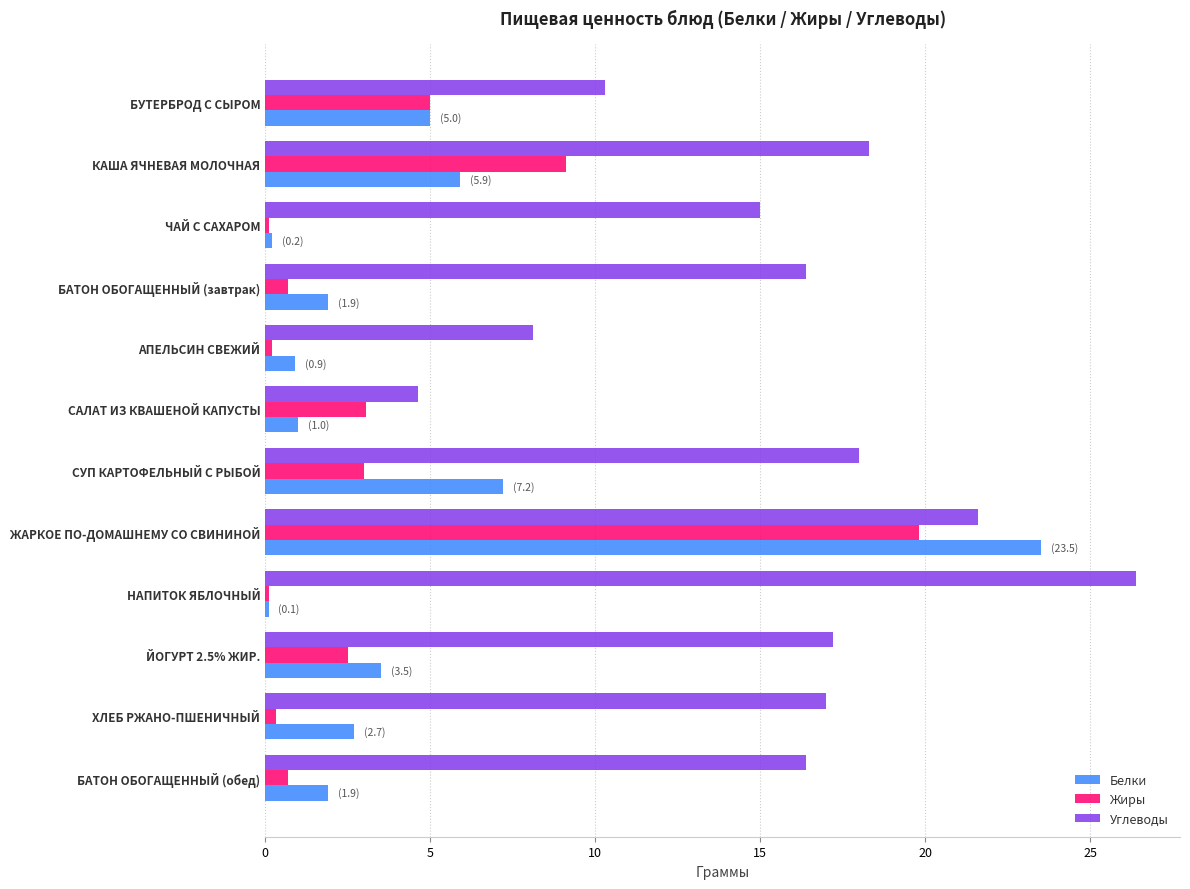

Between ЧАЙ С САХАРОМ and САЛАТ ИЗ КВАШЕНОЙ КАПУСТЫ, which series saw the biggest shift?

Углеводы